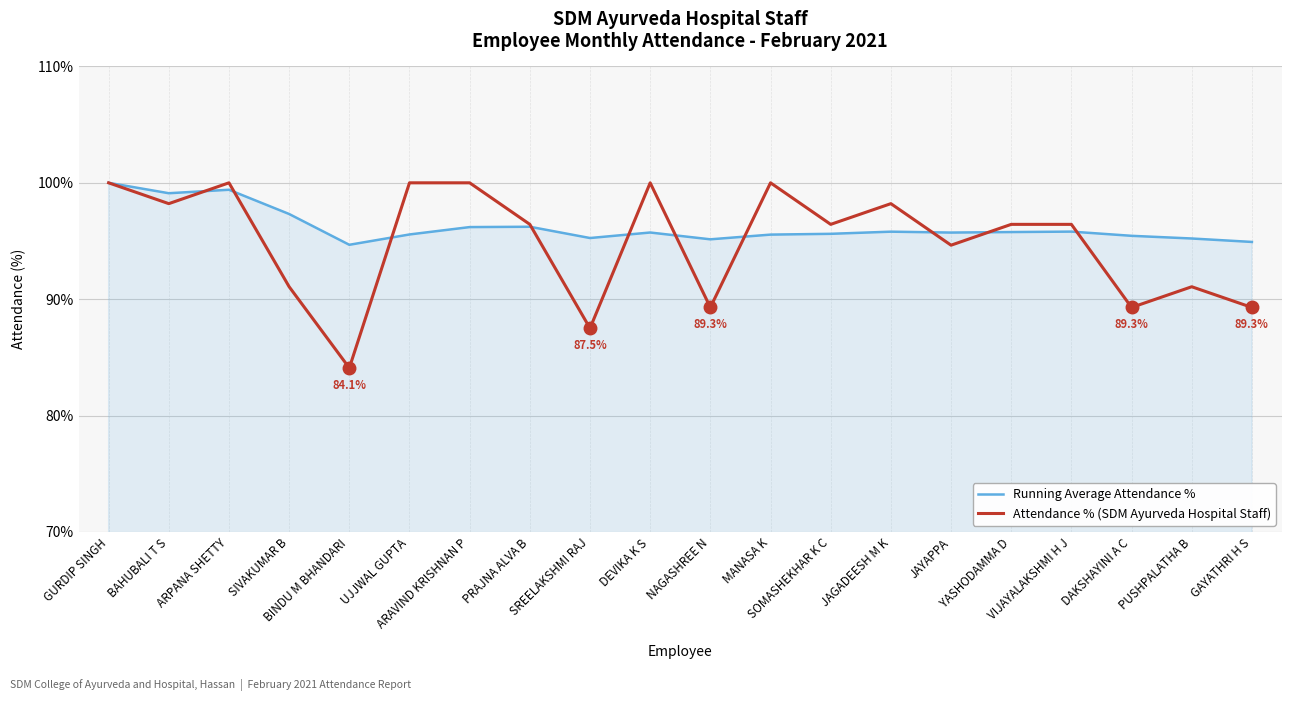

How many lines are shown in the chart?

2